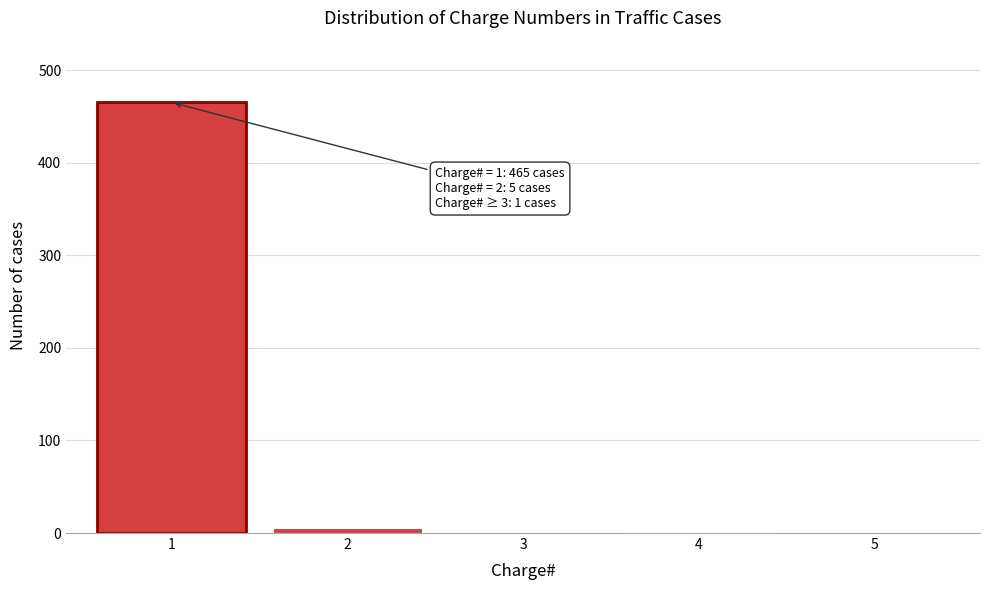

Over which range of the x-axis is the bar tallest?

0.5 to 1.5